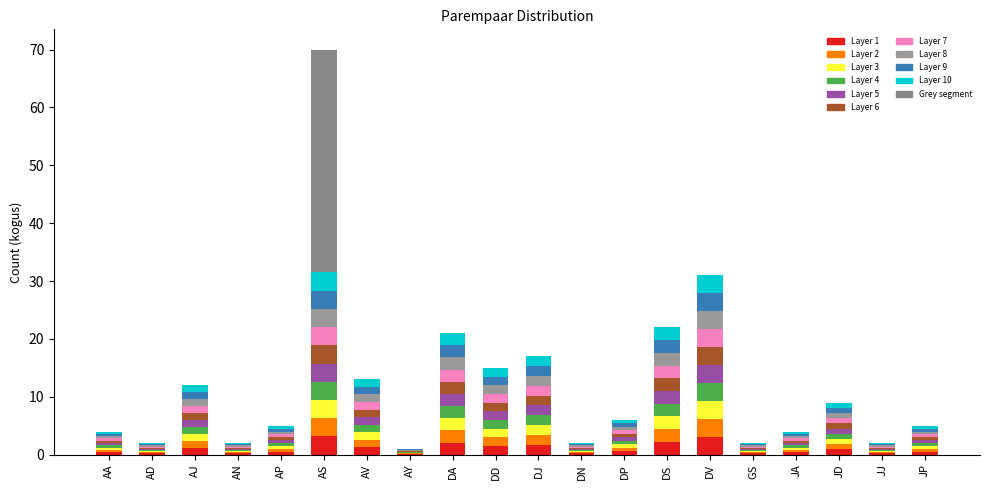

How many bars are there in total?

20